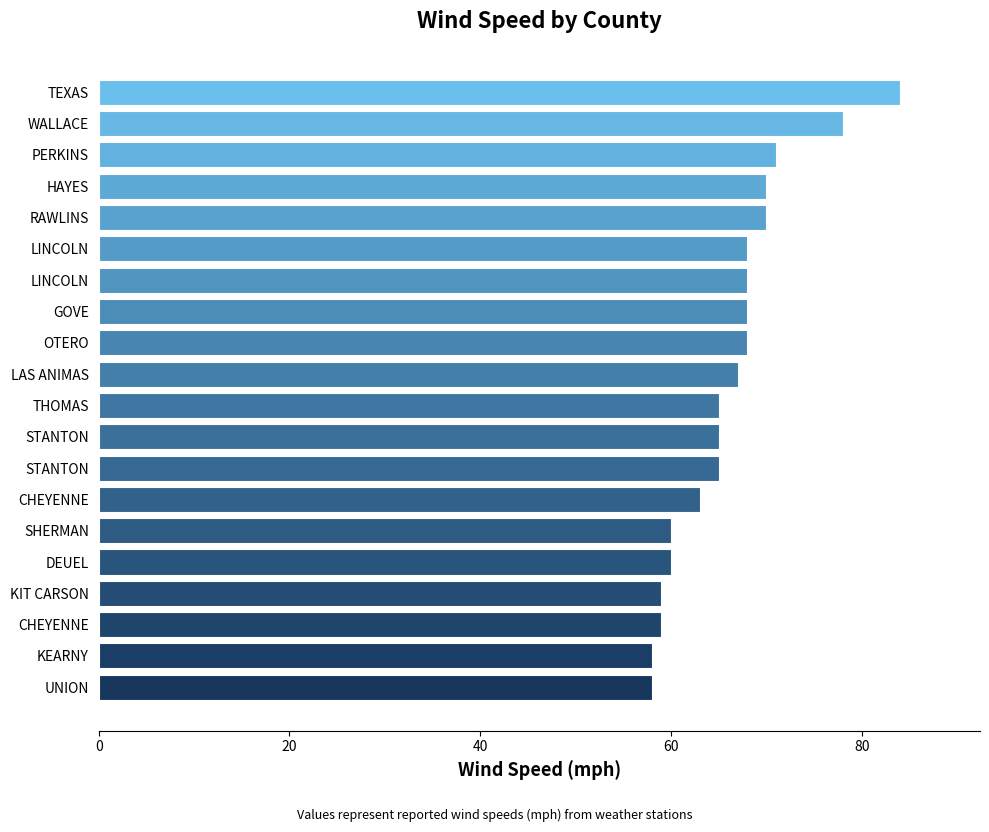

Count the number of categories in the chart.

20